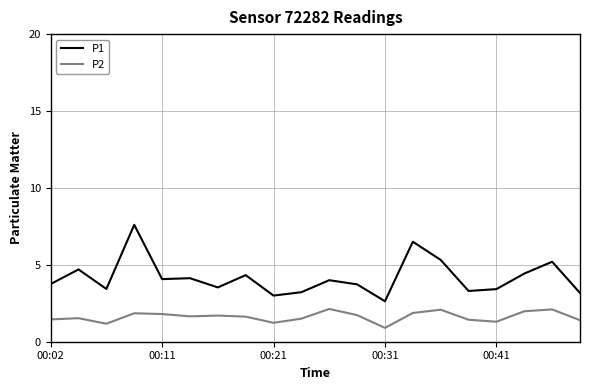

True or false: P1 and P2 intersect in this chart.

False